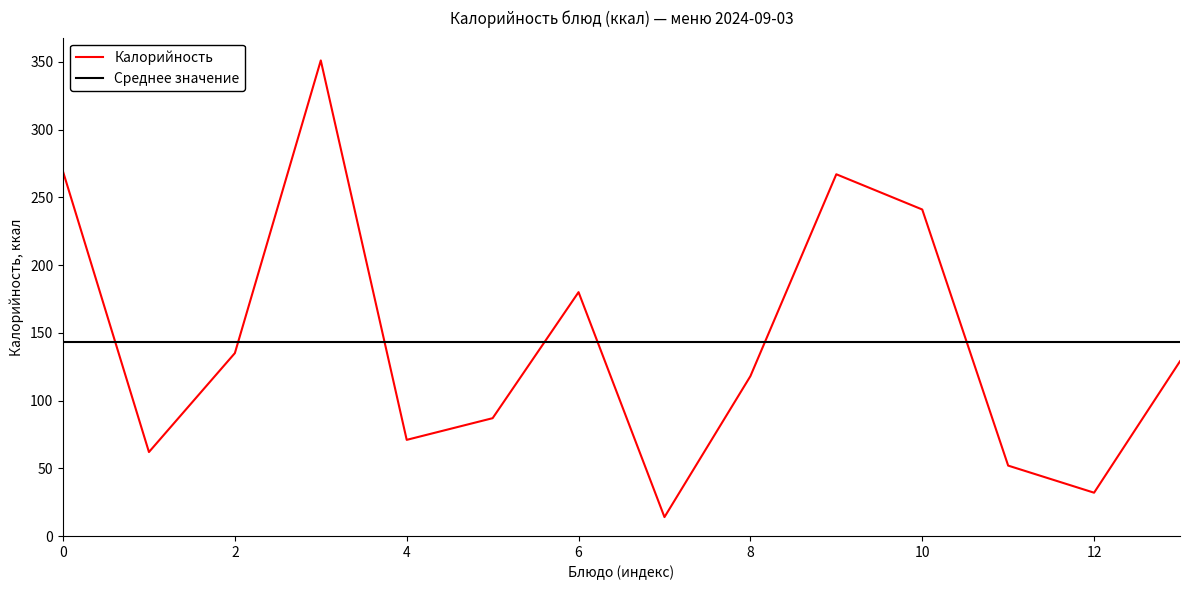

Which series has the largest range (max minus min)?

Калорийность